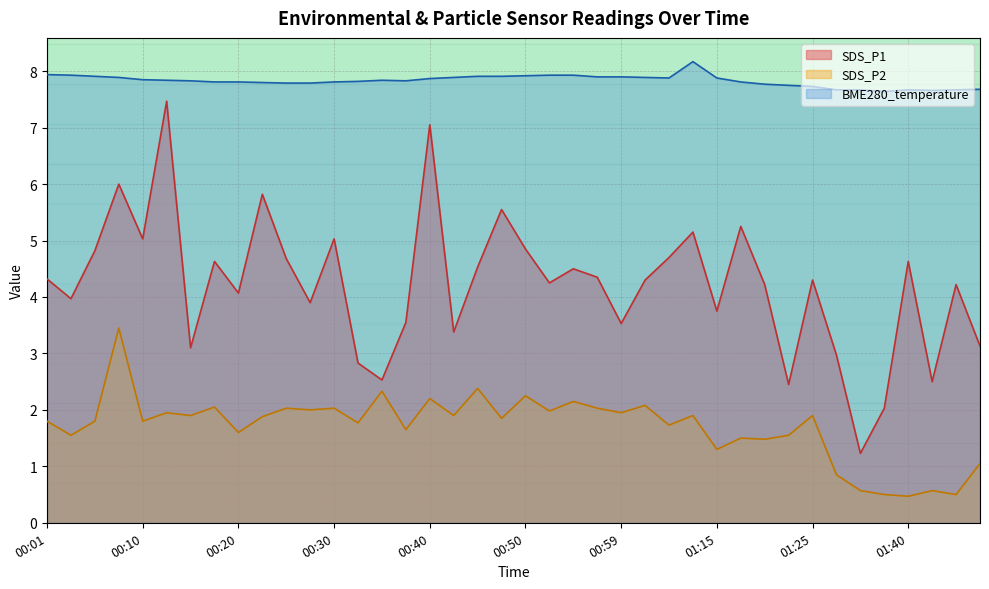

Reading left to right, extract all data points from this chart.

SDS_P1: 4.3	4.0	4.8	6.0	5.0	7.5	3.1	4.6	4.1	5.8	4.7	3.9	5.0	2.8	2.5	3.5	7.0	3.4	4.5	5.5	4.8	4.2	4.5	4.3	3.5	4.3	4.7	5.2	3.8	5.2	4.2	2.5	4.3	3.0	1.2	2.0	4.6	2.5	4.2	3.1
SDS_P2: 1.8	1.6	1.8	3.5	1.8	1.9	1.9	2.0	1.6	1.9	2.0	2.0	2.0	1.8	2.3	1.6	2.2	1.9	2.4	1.9	2.2	2.0	2.1	2.0	1.9	2.1	1.7	1.9	1.3	1.5	1.5	1.6	1.9	0.8	0.6	0.5	0.5	0.6	0.5	1.1
BME280_temperature: 7.9	7.9	7.9	7.9	7.9	7.8	7.8	7.8	7.8	7.8	7.8	7.8	7.8	7.8	7.8	7.8	7.9	7.9	7.9	7.9	7.9	7.9	7.9	7.9	7.9	7.9	7.9	8.2	7.9	7.8	7.8	7.8	7.7	7.7	7.7	7.6	7.7	7.7	7.7	7.7